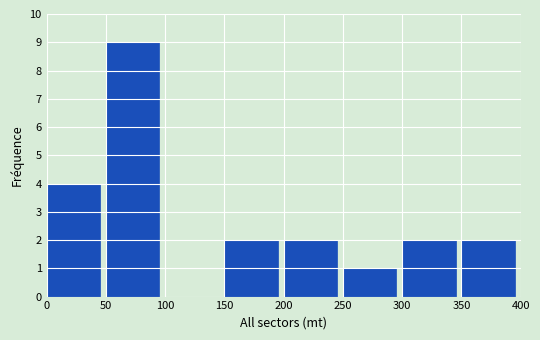

Reading left to right, list every bar in this chart as the range it spans on the x-axis followed by its height. The values are not printed on the chart, so give them approximately, as read against the axis.

0 to 50: 4
50 to 100: 9
100 to 150: 0
150 to 200: 2
200 to 250: 2
250 to 300: 1
300 to 350: 2
350 to 400: 2